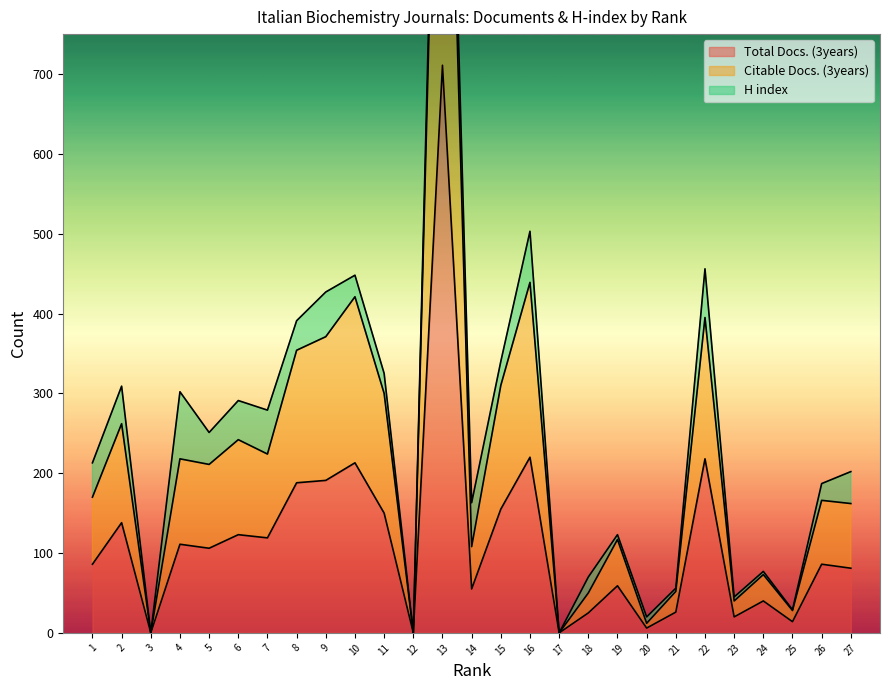

True or false: Total Docs. (3years) has a value of -415 at 17.

False